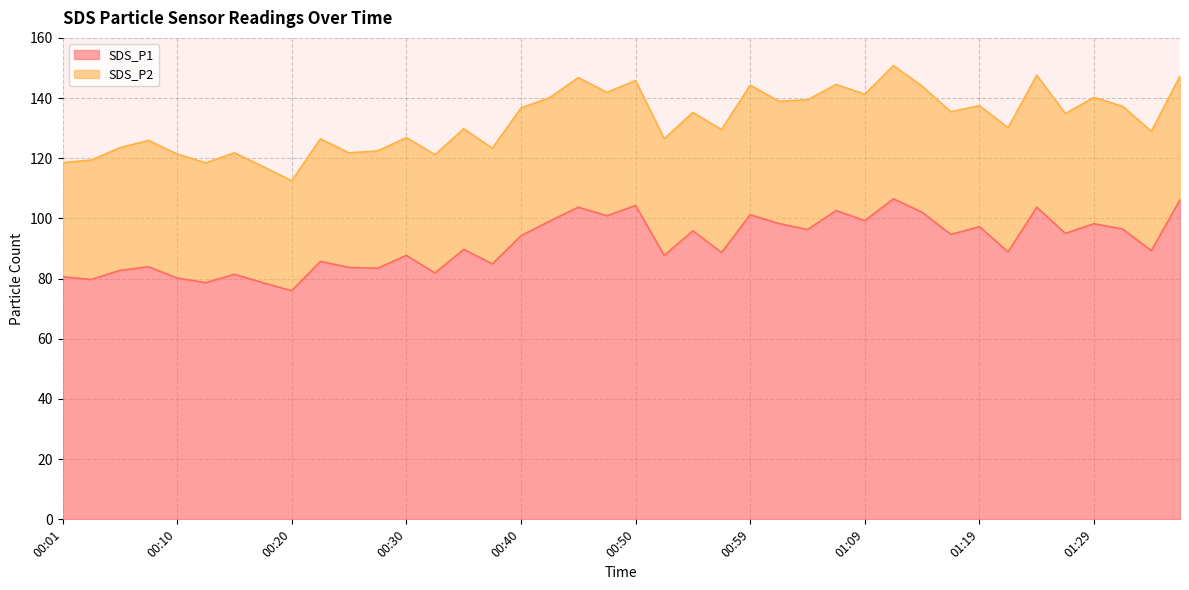

What is the label of the 8th point from the left?

00:18